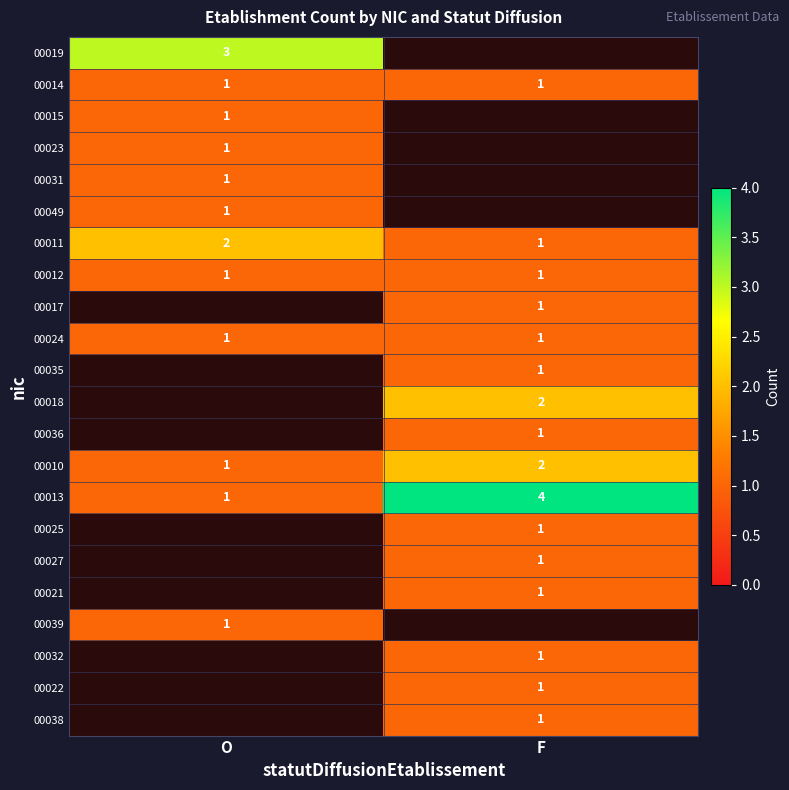

Count the number of categories in the chart.

2